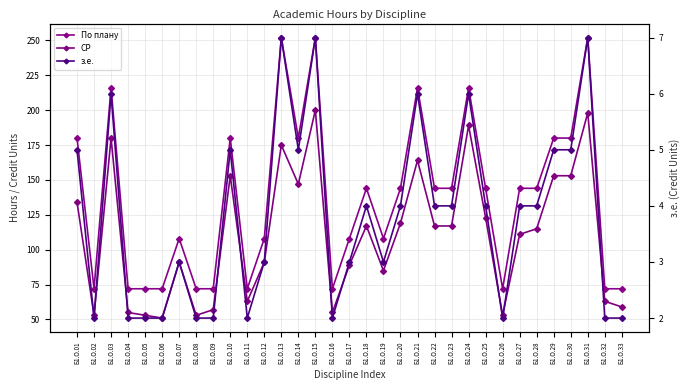

The По плану series shows 144 at Б1.О.25. True or false?

True